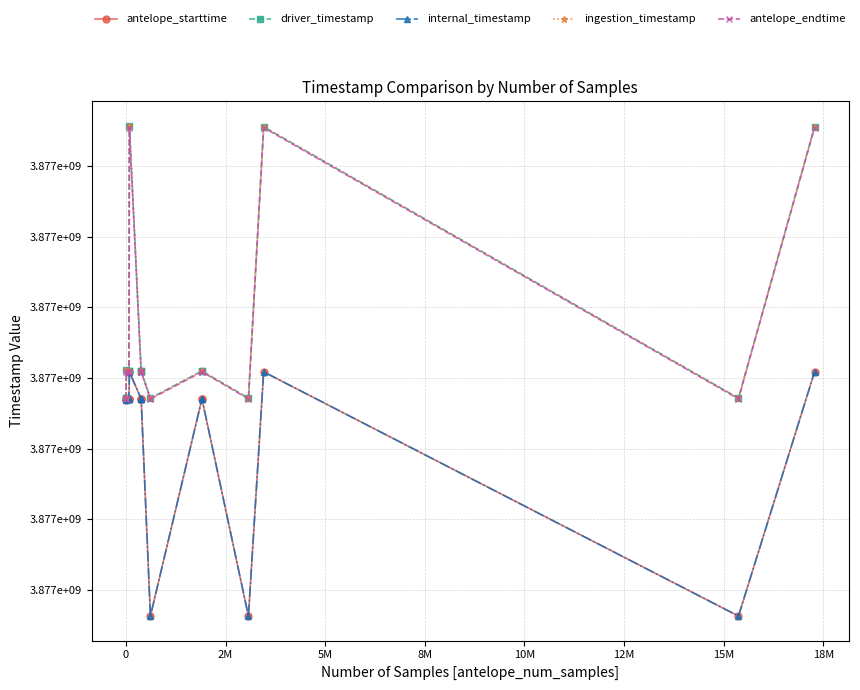

True or false: antelope_starttime and antelope_endtime intersect in this chart.

False